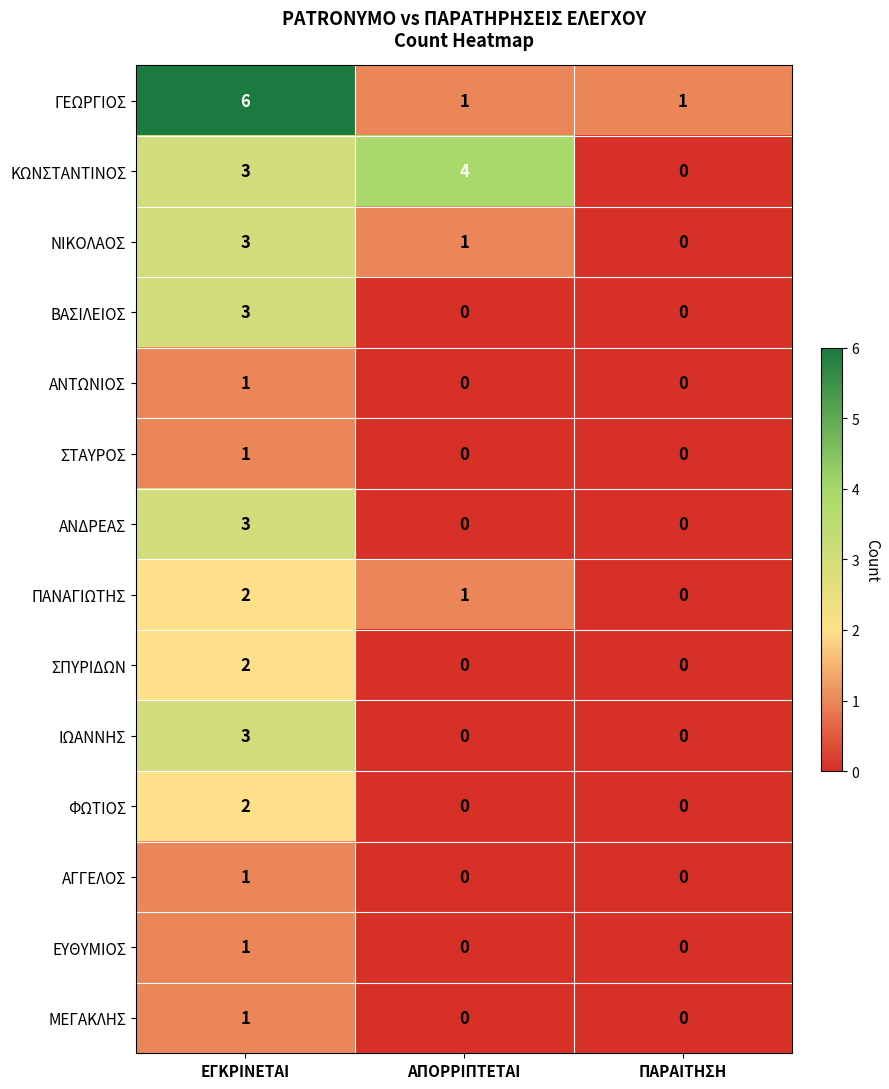

How many ΠΑΝΑΓΙΩΤΗΣ values are between 0 and 2?

3